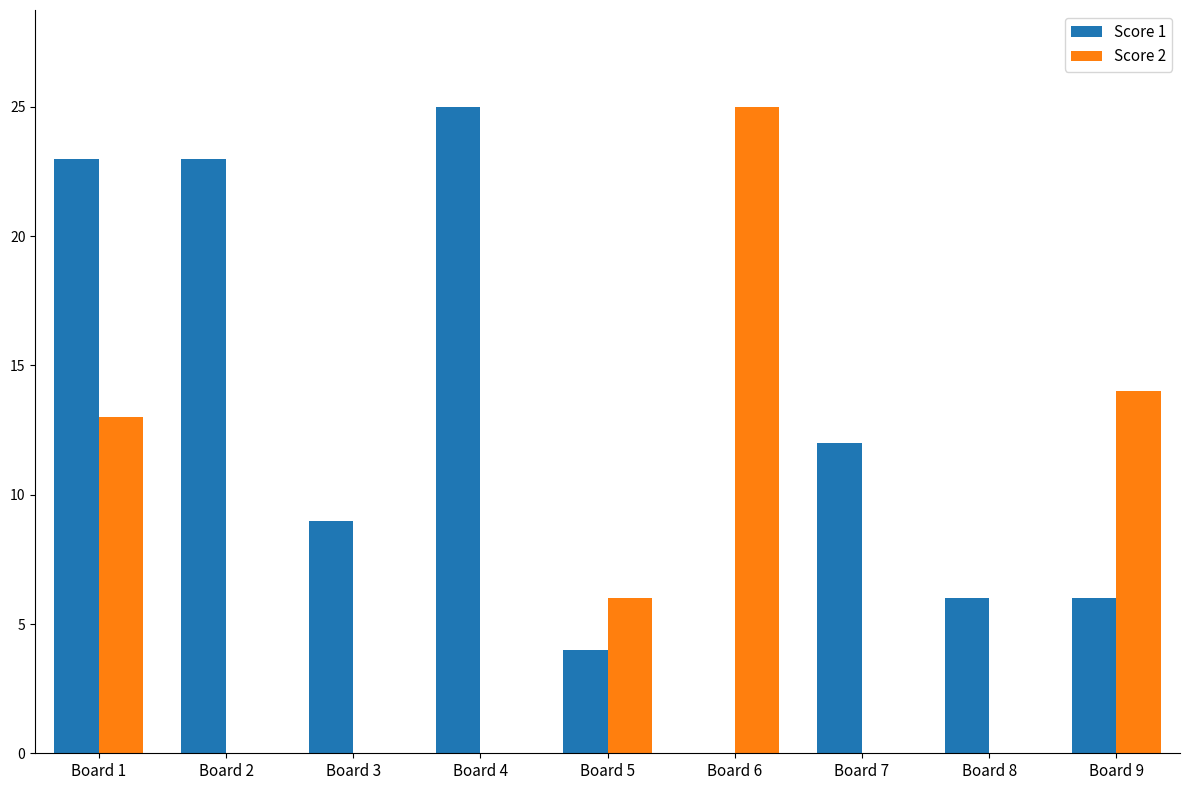

The Score 1 series shows 2 at Board 5. True or false?

False